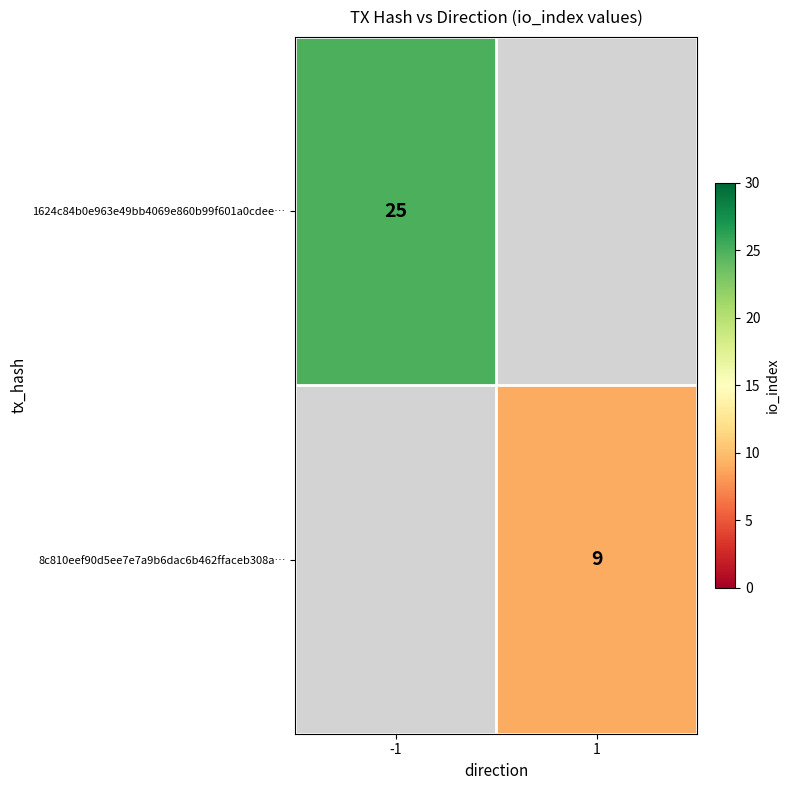

True or false: 8c810eef90d5ee7e7a9b6dac6b462ffaceb308a… has a value of 12 at 1.

False